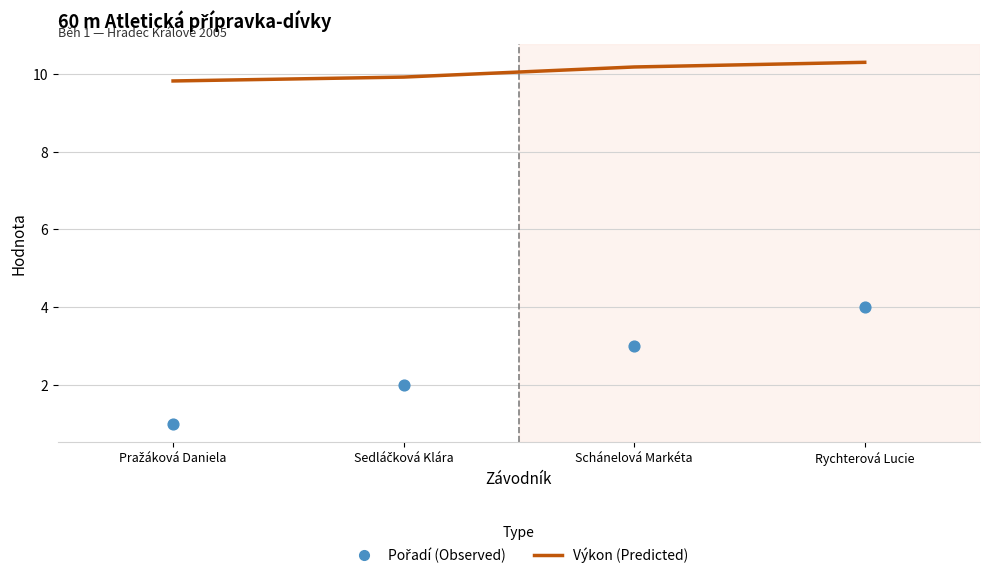

At how many categories does at least one series exceed 8?

4